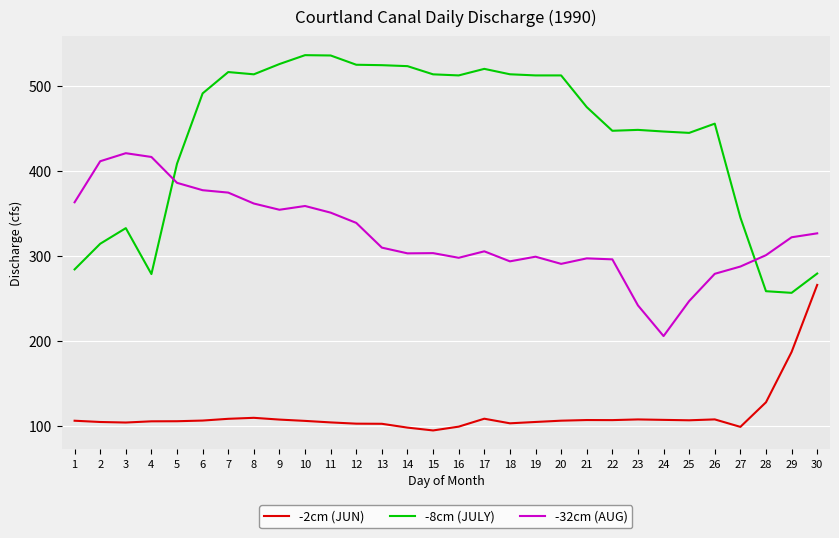

How many values in the -8cm (JULY) series are below 490?

15